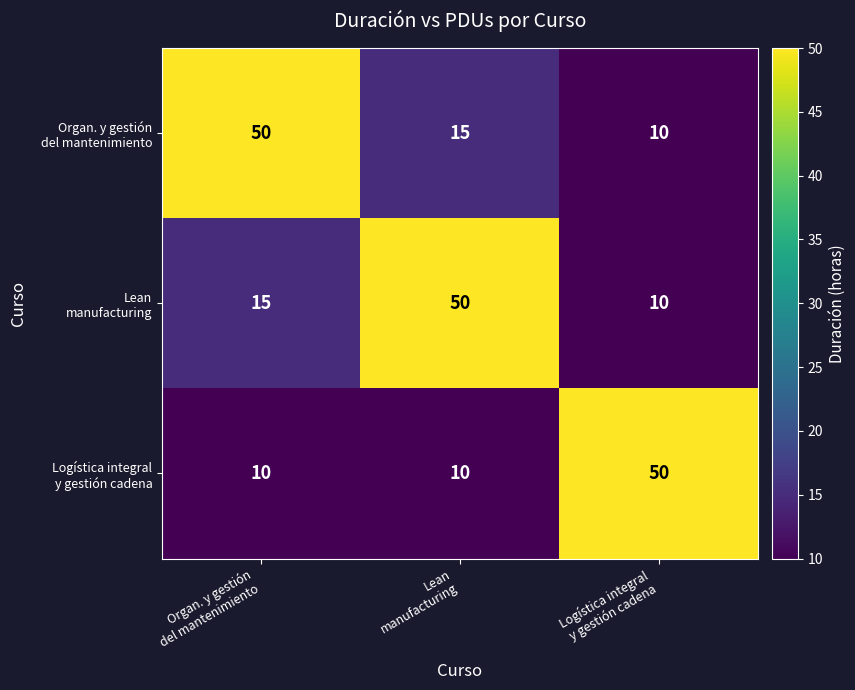

What is the smallest value displayed?

10